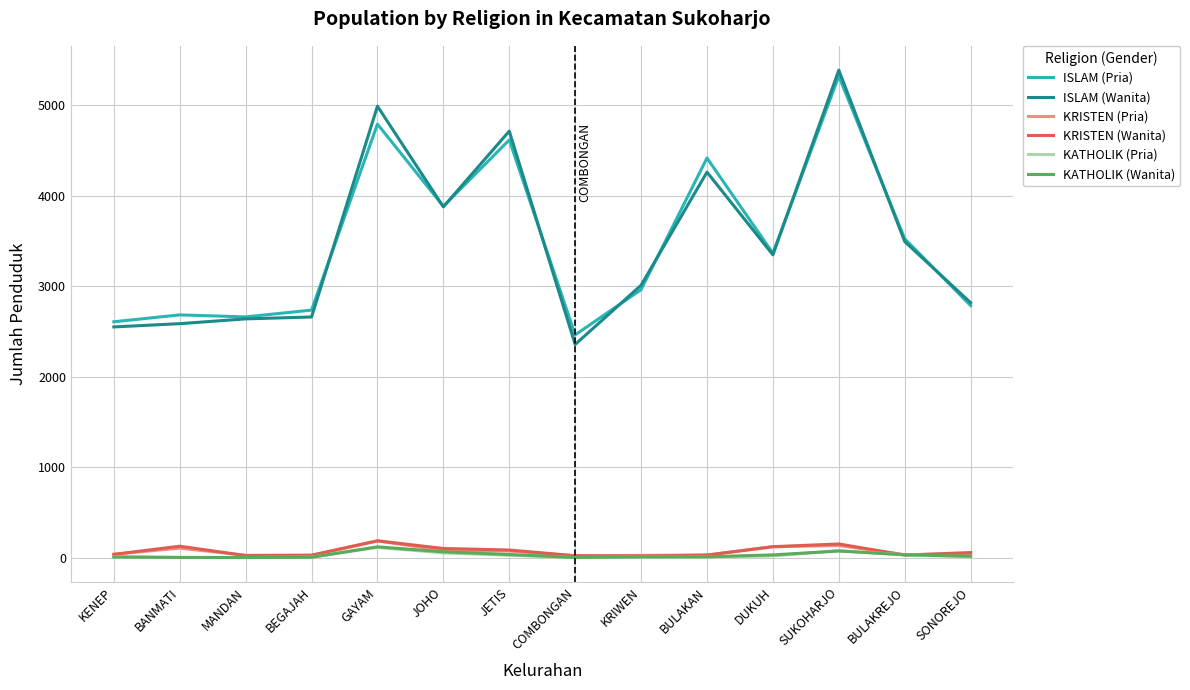

At which category is the sum across all series the highest?

SUKOHARJO